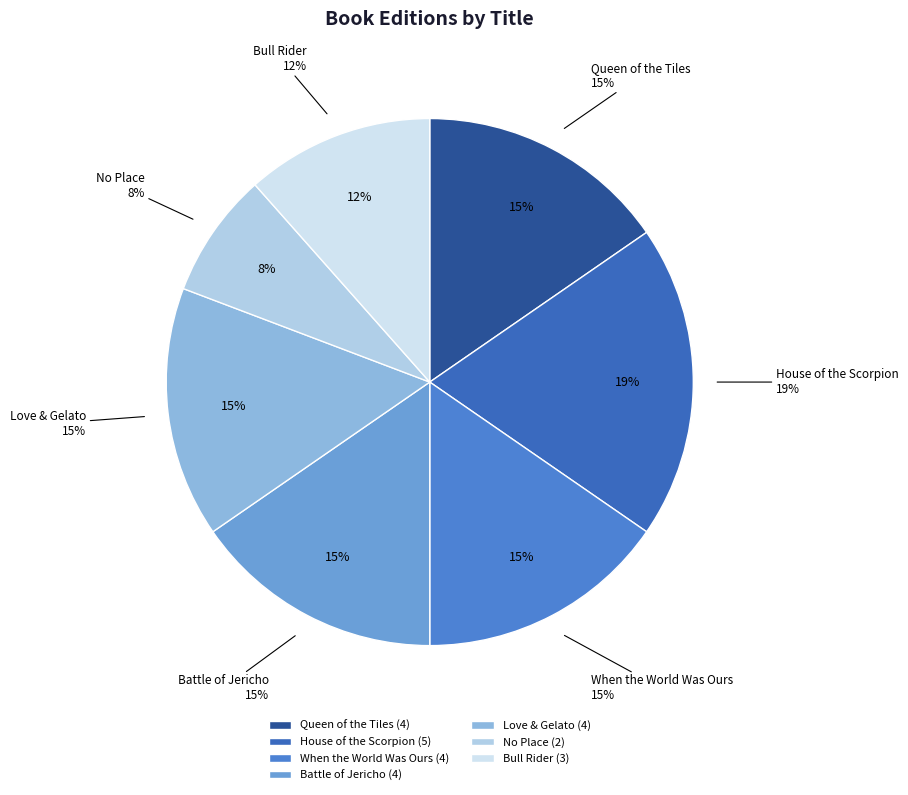

To the nearest percent, what percentage of the pie is Love & Gelato?

15%